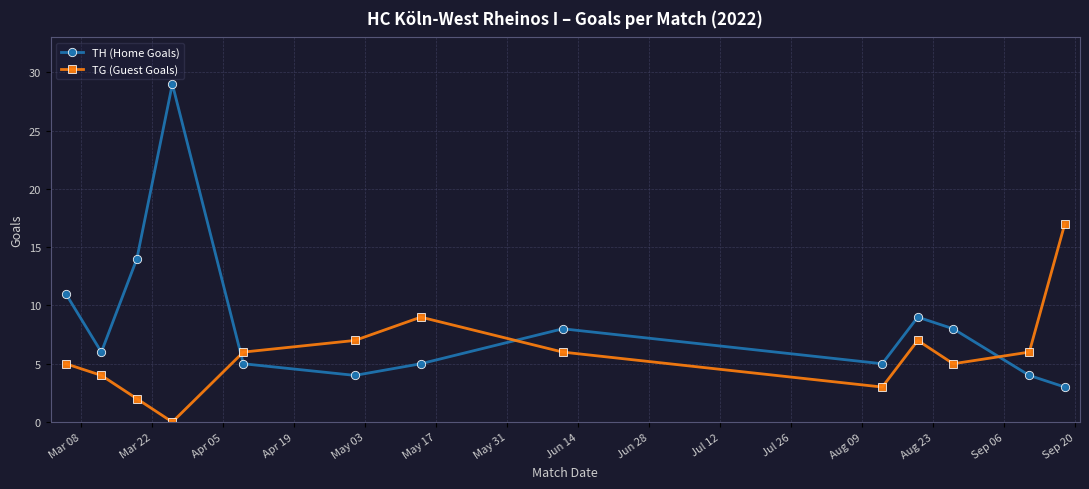

True or false: TG (Guest Goals) and TH (Home Goals) intersect in this chart.

True